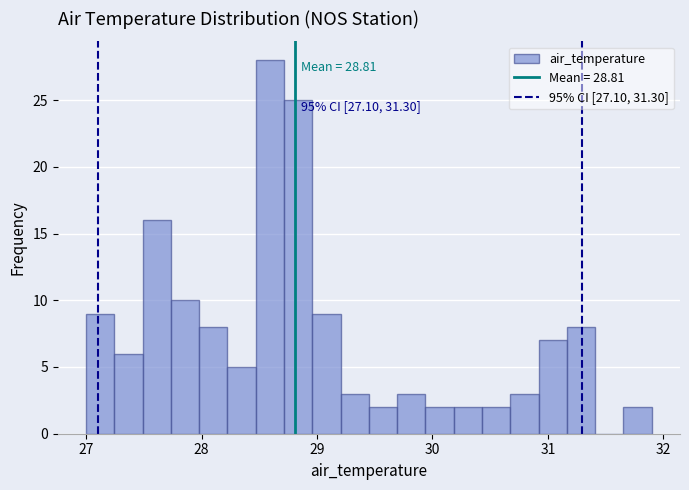

Around what value on the x-axis is the tallest bar? Give the approximate position of its centre, as read against the axis.

28.6